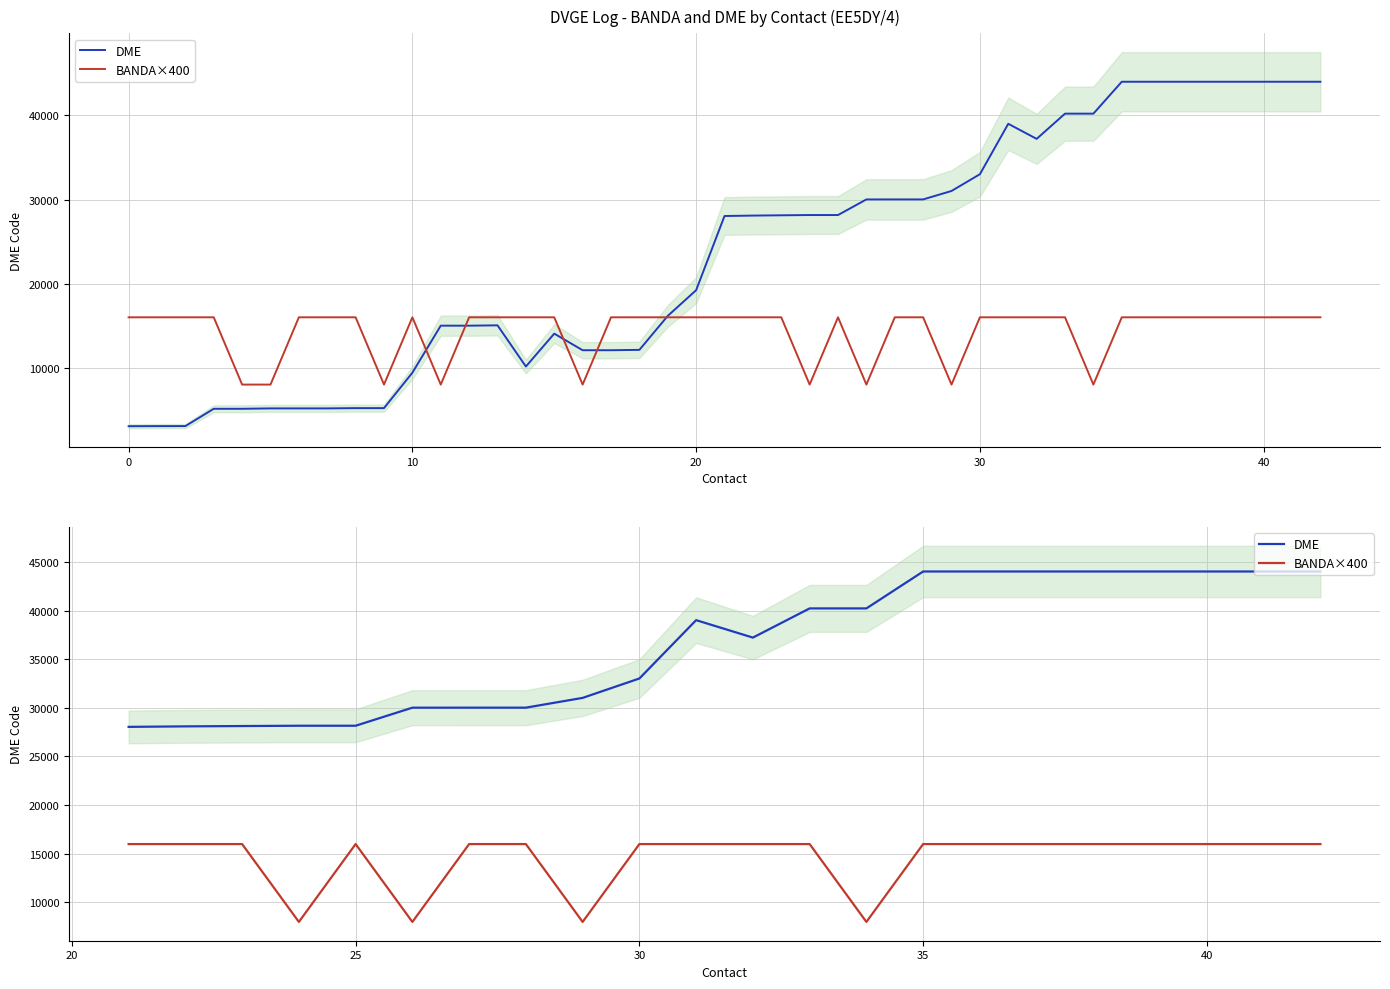

Is this an area chart (filled region under the line)?

No